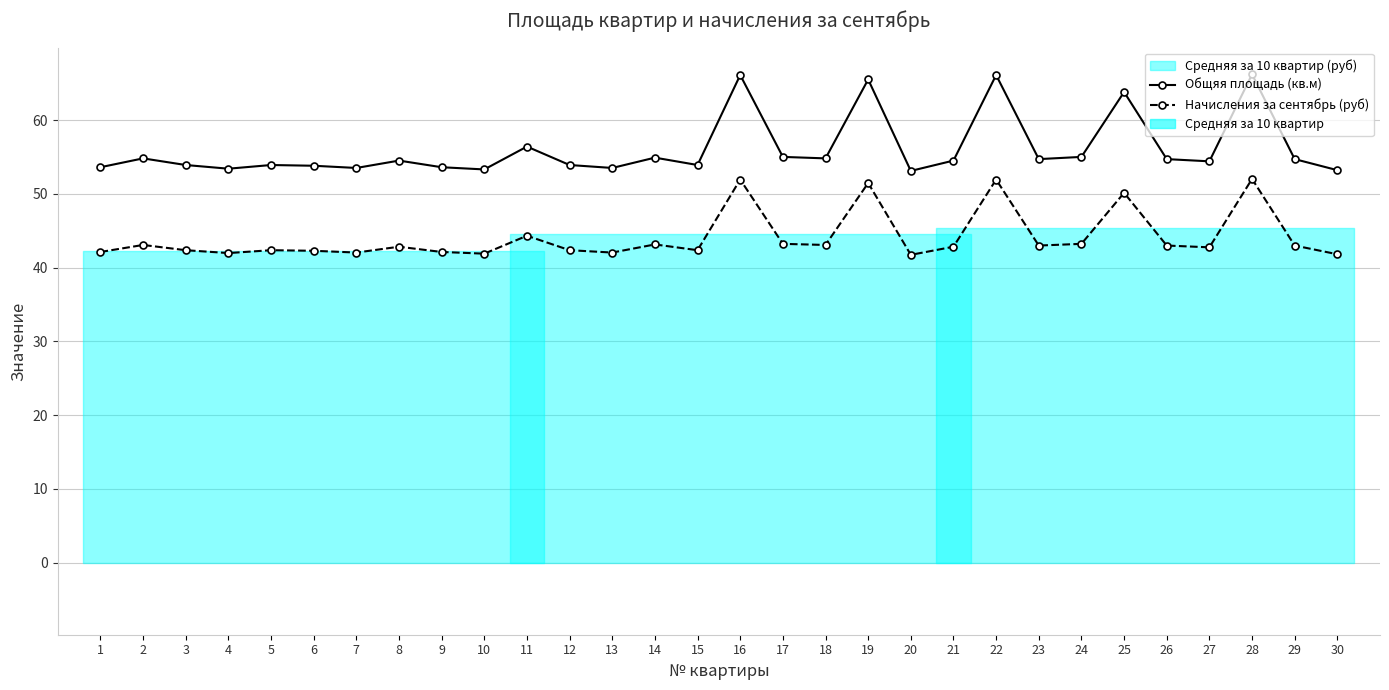

Rank the series at 5 from highest to lowest value.

Общяя площадь (кв.м), Начисления за сентябрь (руб)